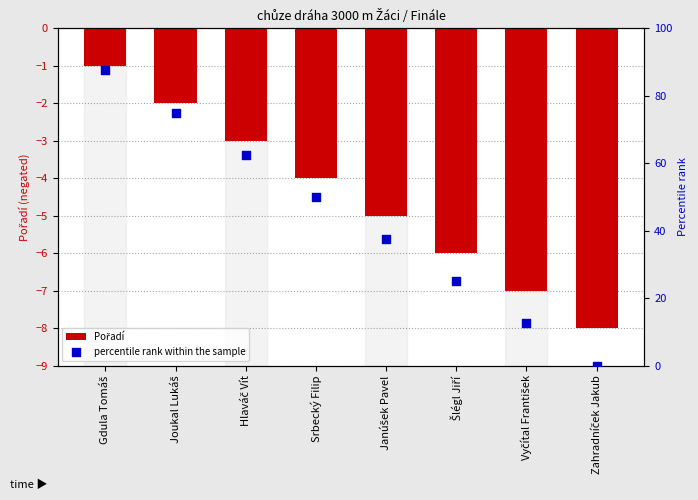

What are all the series names shown in the legend?

Pořadí, percentile rank within the sample